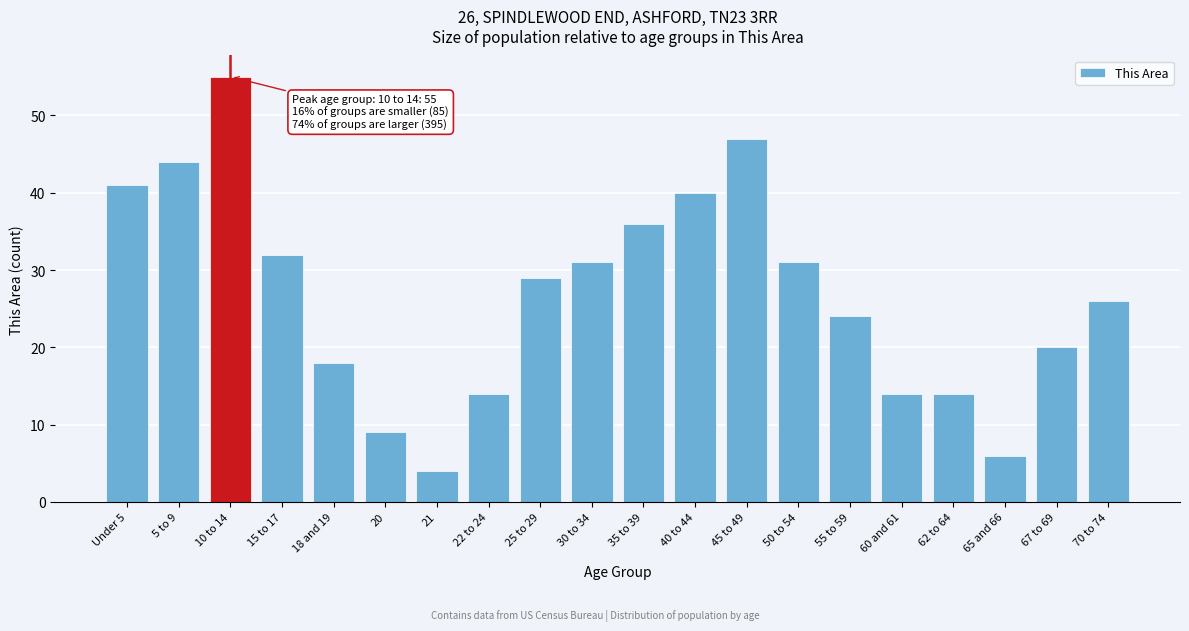

Reading left to right, transcribe all the data shown in this chart.

41	44	55	32	18	9	4	14	29	31	36	40	47	31	24	14	14	6	20	26